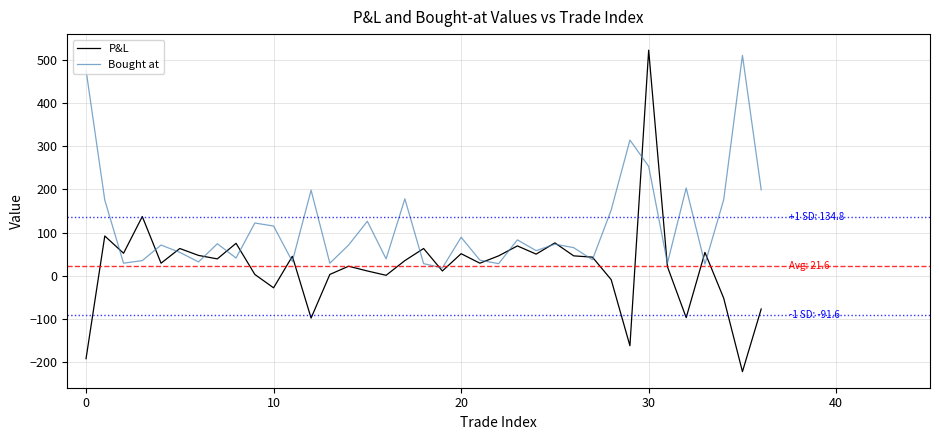

How many interior local valleys does the Bought at series have?

12